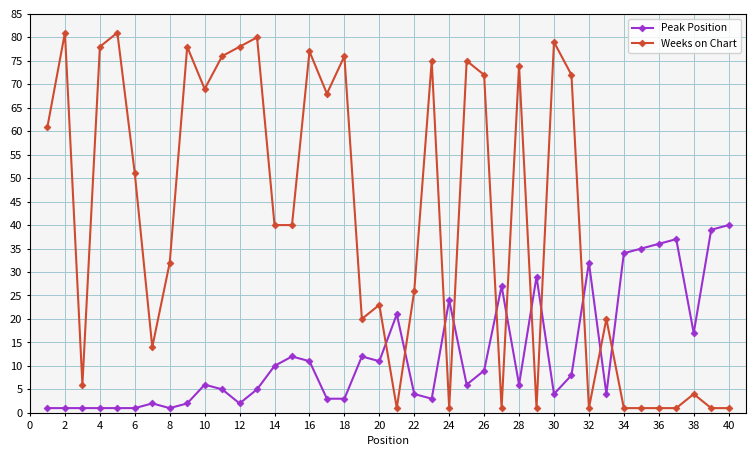

Which series has the largest total across all categories?

Weeks on Chart